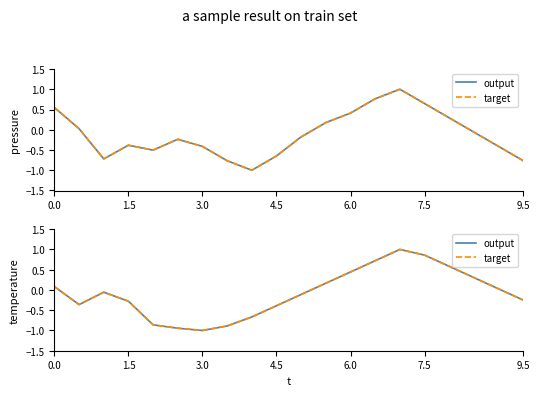

What are all the series names shown in the legend?

output, target